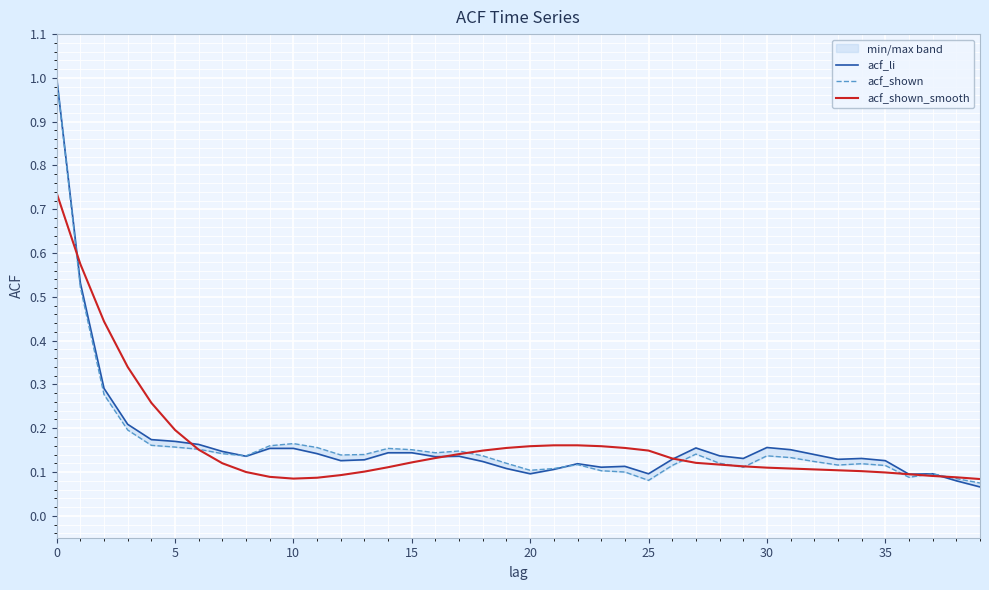

True or false: acf_shown and acf_shown_smooth cross at least once.

True